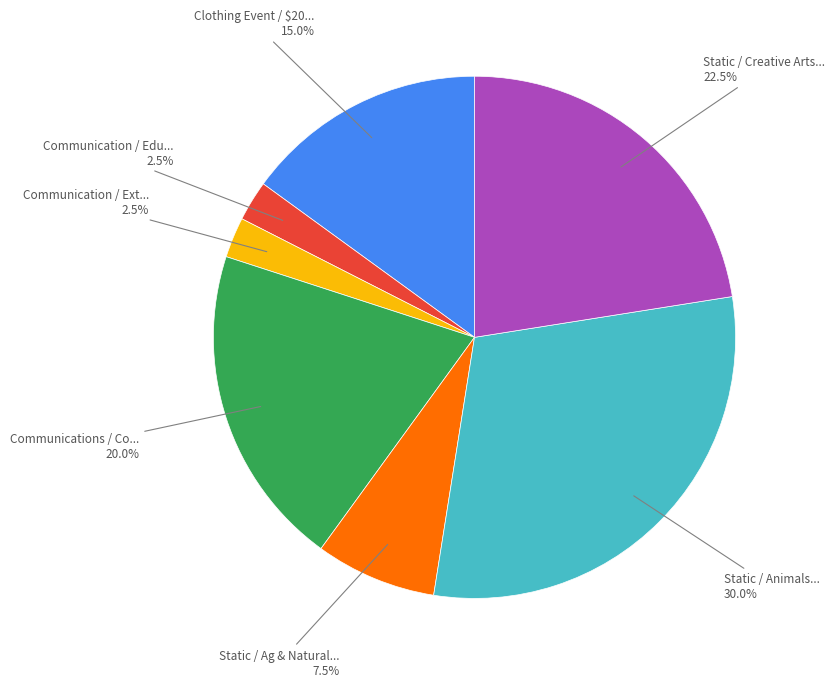

Is there a majority slice in this chart?

No